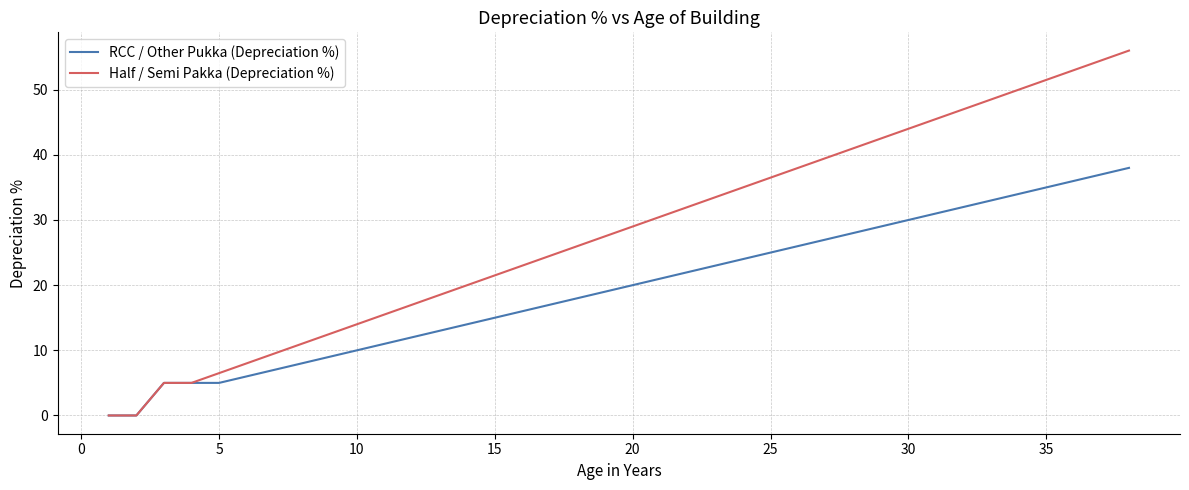

What is the maximum value for Half / Semi Pakka (Depreciation %)?

56.0